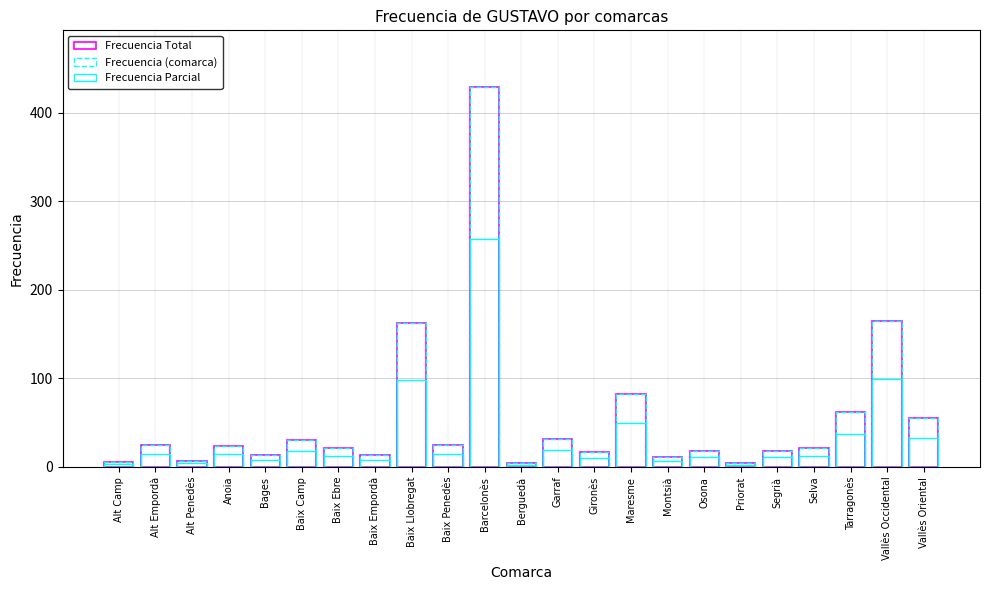

What value does the Frecuencia (comarca) series have at Osona?

18.0